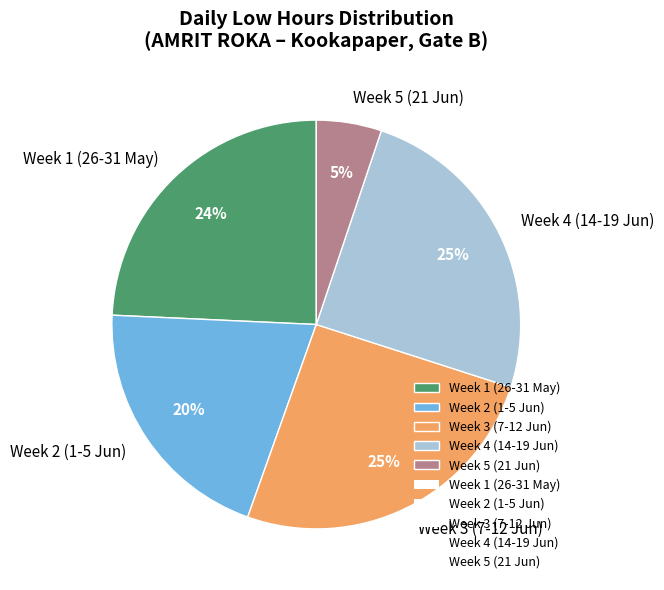

To the nearest percent, what is the average slice percentage?

20%